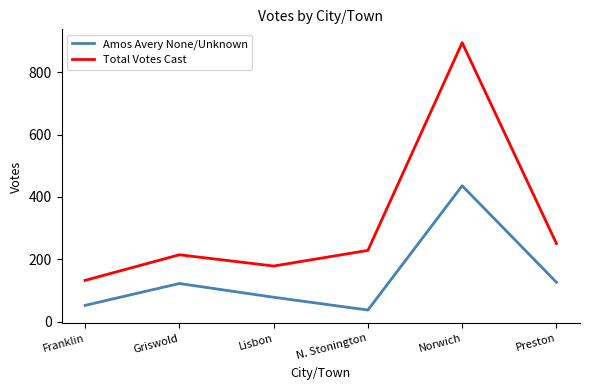

What is the greatest value displayed?

894